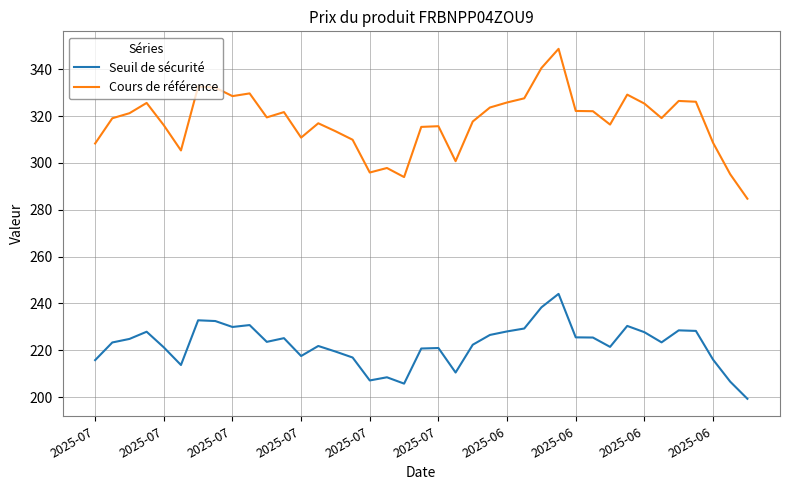

List the series in order of their overall mean, lowest first.

Seuil de sécurité, Cours de référence